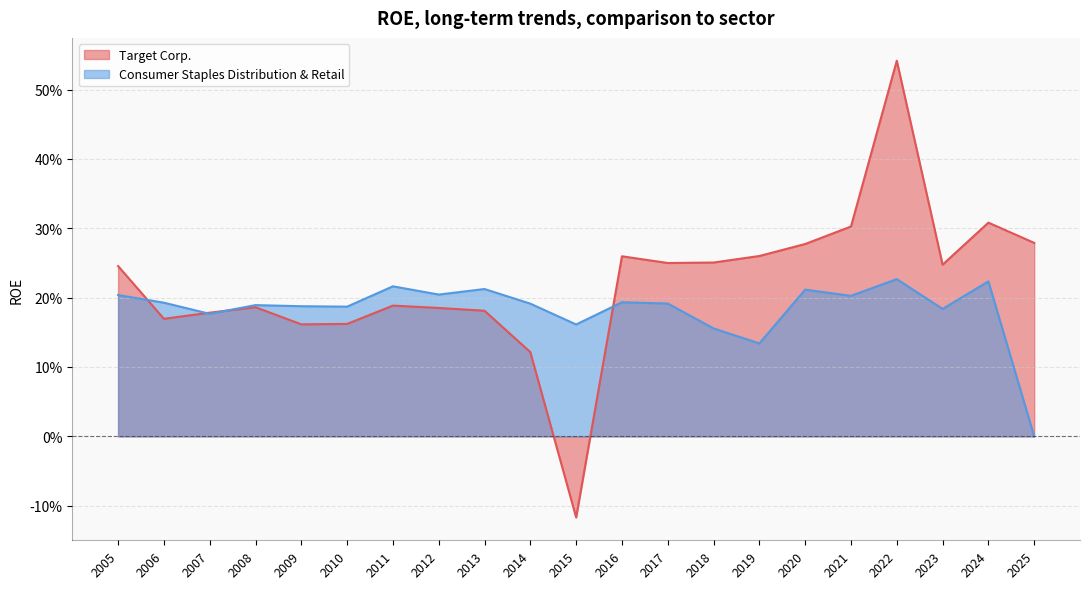

What value does the Target Corp. series have at 2005?

0.2